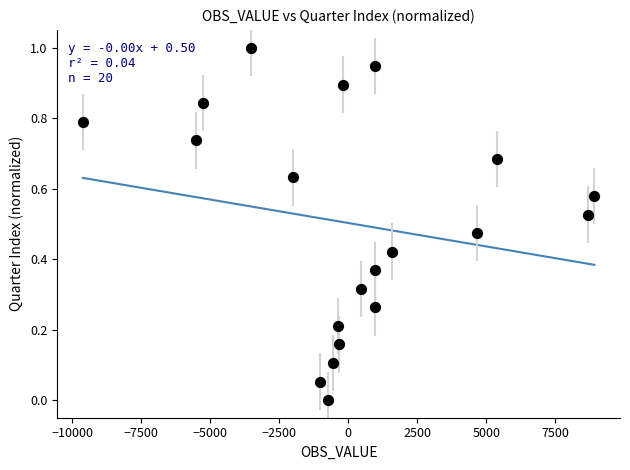

What is the range of X values (max minus min)?

18538.8